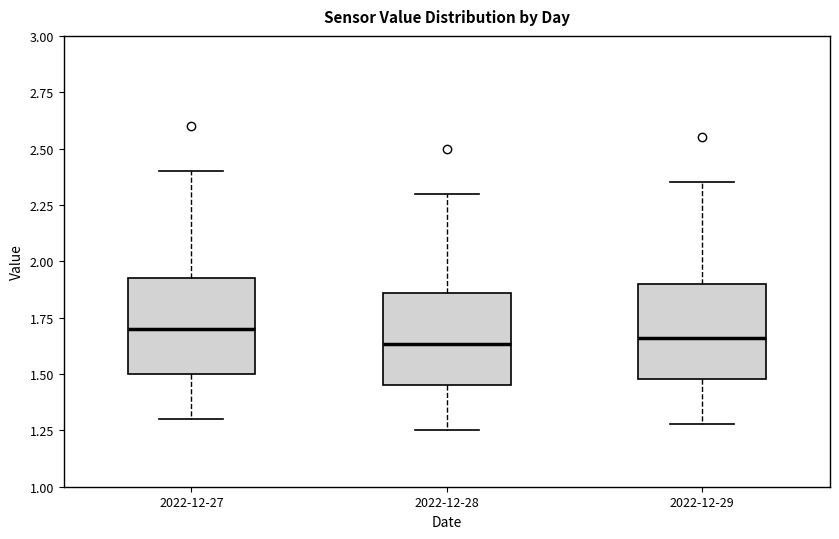

Where does the lower whisker of the box for 2022-12-28 end on the y-axis? The values are not printed on the chart, so give them approximately, as read against the axis.

1.25